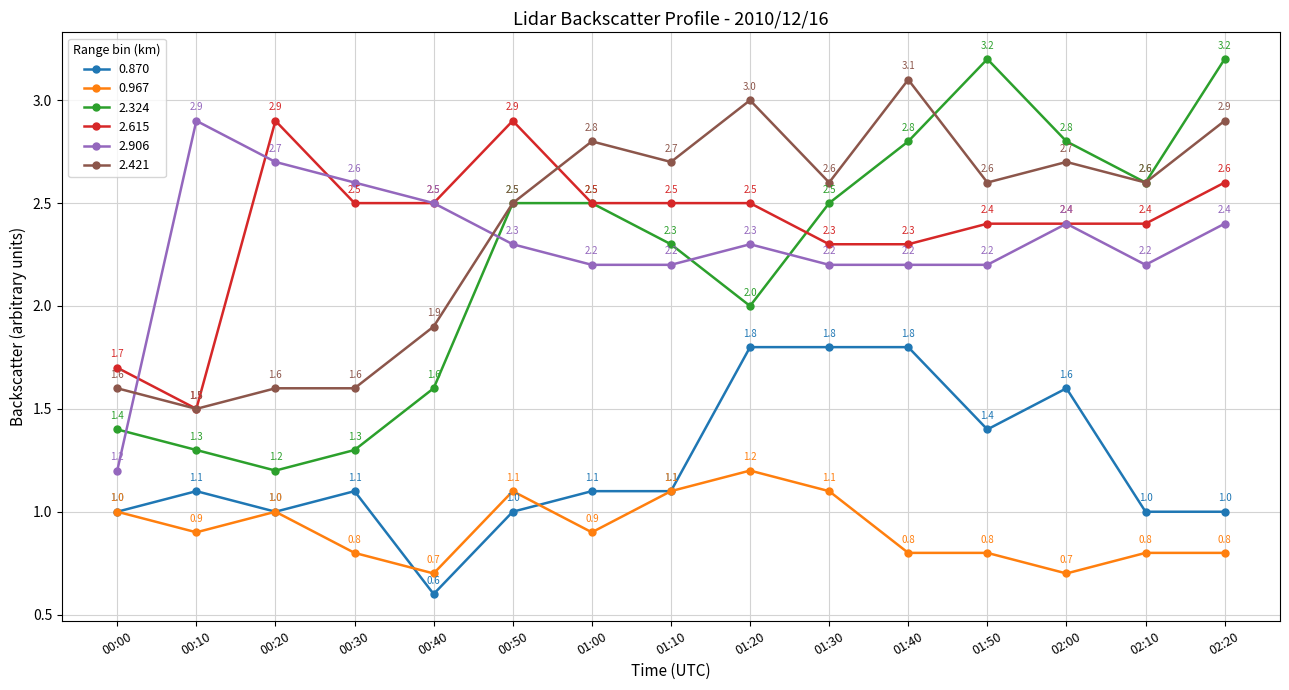

What is the difference between the second highest and second lowest values in the 2.324 series?

1.9